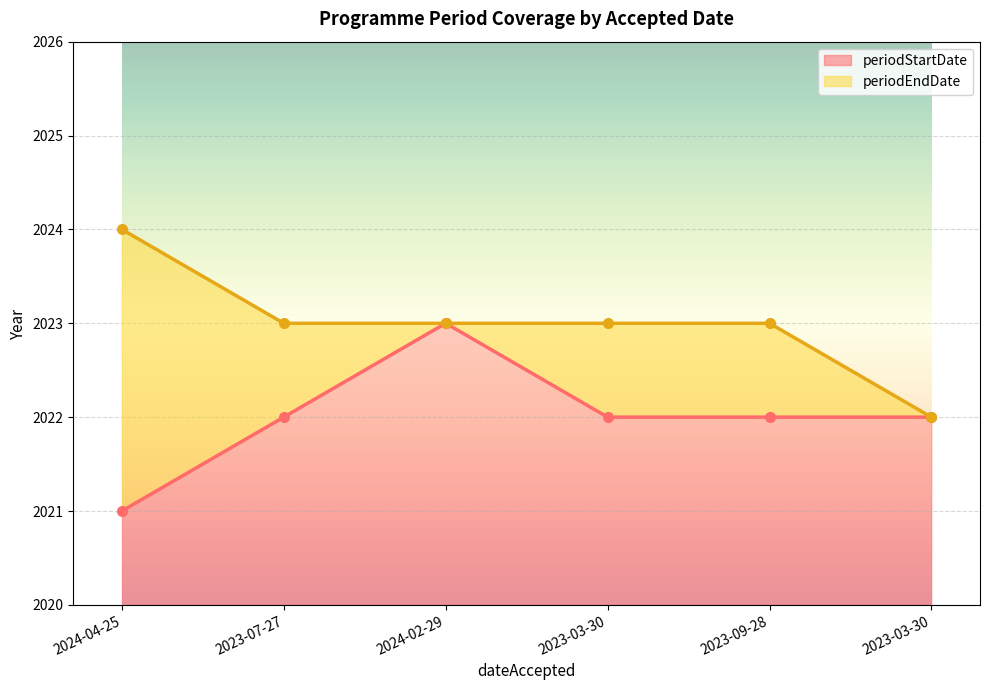

At 2023-03-30, list the series in order from smallest to largest.

periodStartDate, periodEndDate